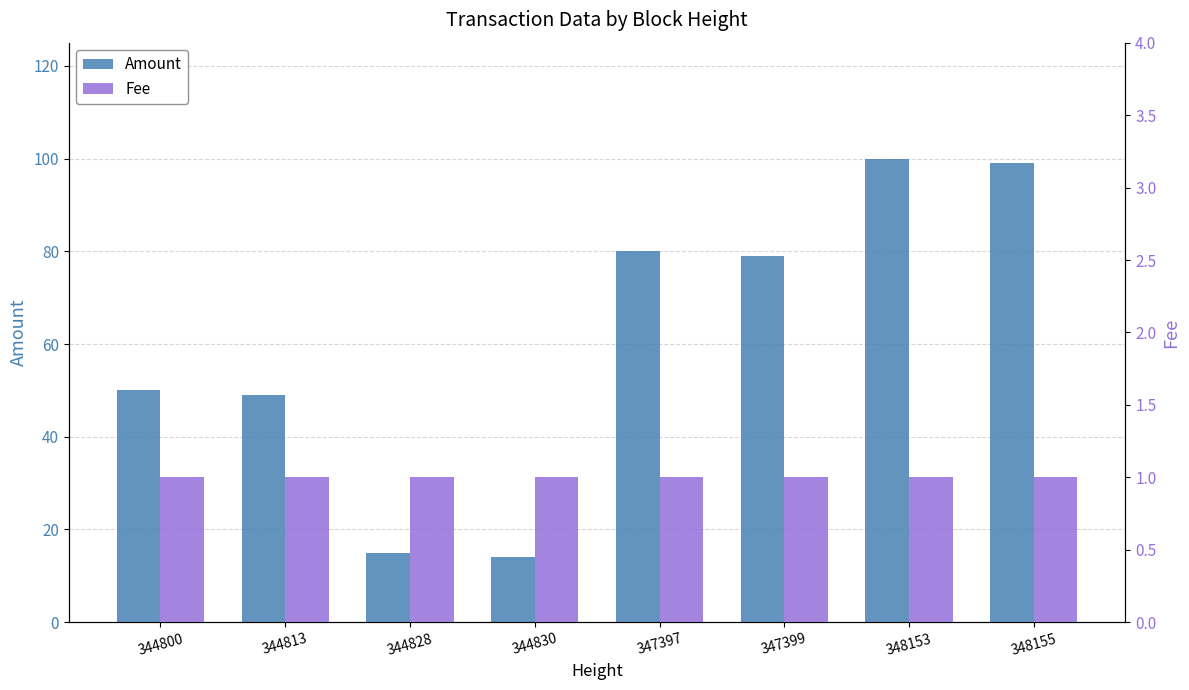

What is the average value of the Amount series?

61